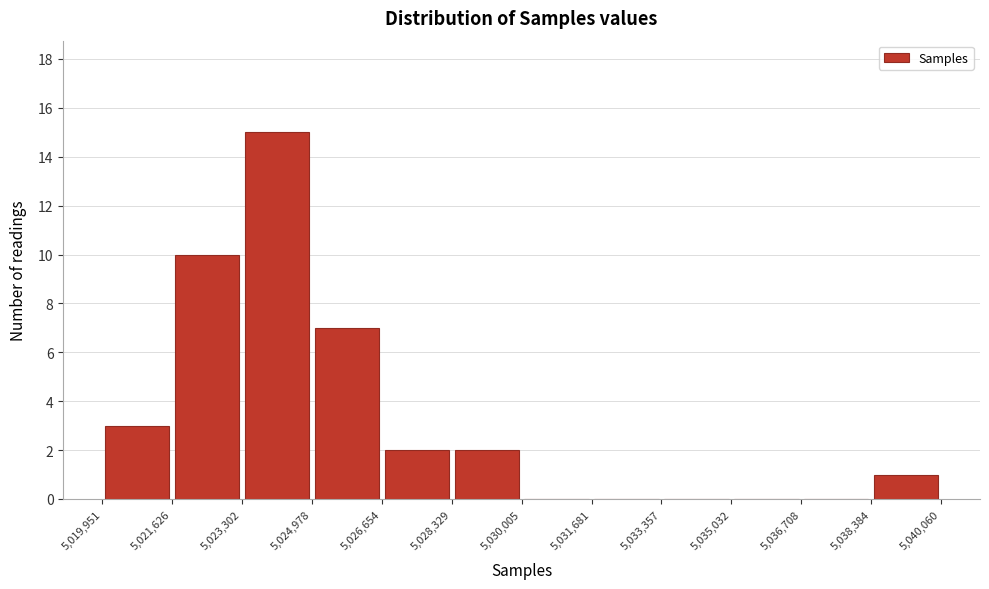

Reading left to right, transcribe this chart: for each bar, give the range it covers on the x-axis and its height. The values are not printed on the chart, so give them approximately, as read against the axis.

5,019,951 to 5,021,626: 3
5,021,626 to 5,023,302: 10
5,023,302 to 5,024,978: 15
5,024,978 to 5,026,654: 7
5,026,654 to 5,028,329: 2
5,028,329 to 5,030,005: 2
5,030,005 to 5,031,681: 0
5,031,681 to 5,033,357: 0
5,033,357 to 5,035,032: 0
5,035,032 to 5,036,708: 0
5,036,708 to 5,038,384: 0
5,038,384 to 5,040,060: 1